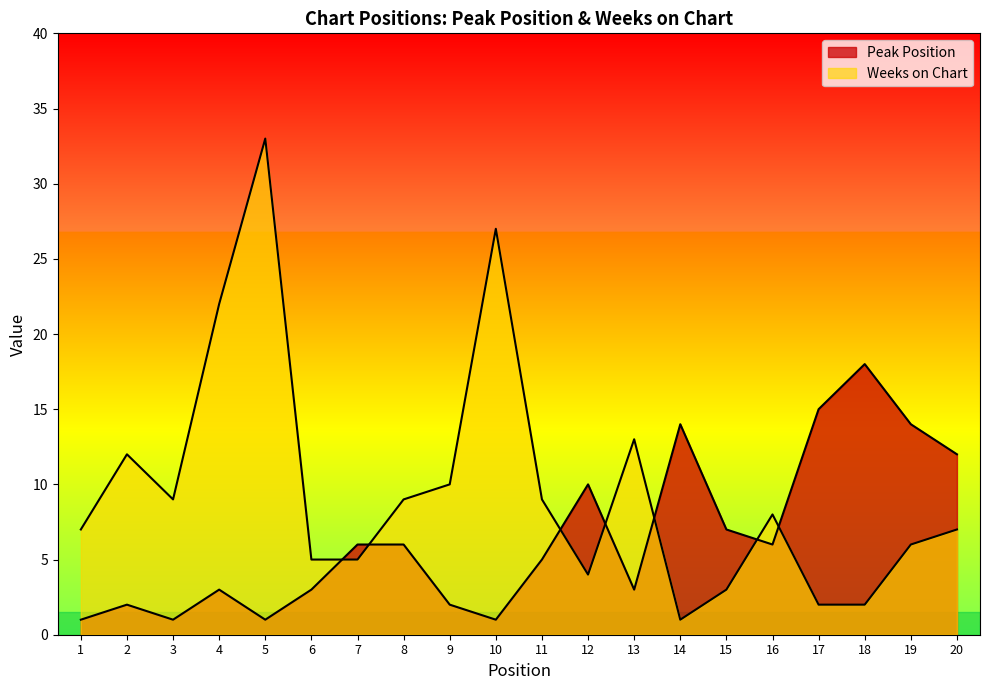

True or false: Weeks on Chart and Peak Position cross at least once.

True